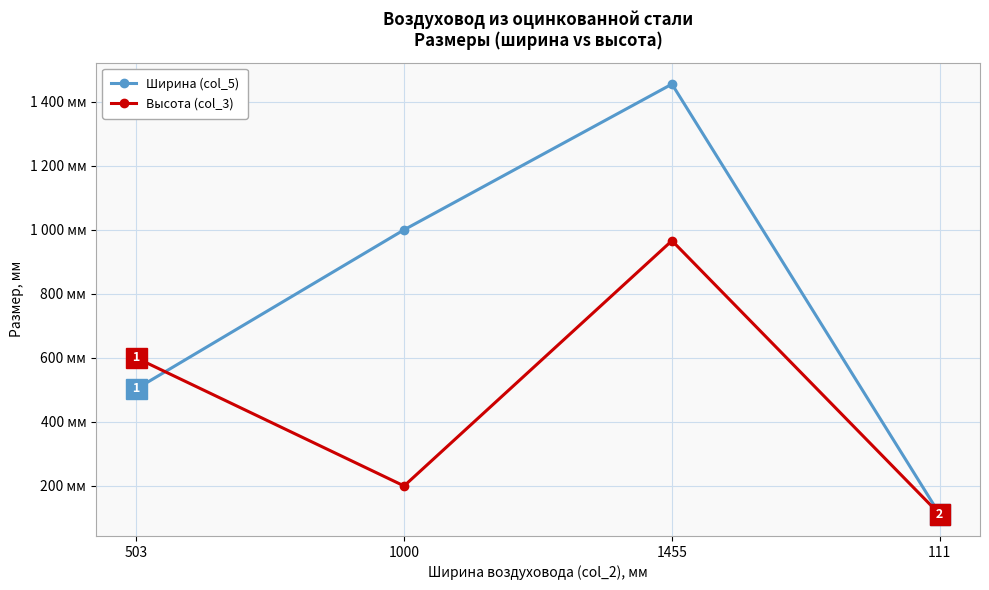

What are all the series names shown in the legend?

Ширина (col_5), Высота (col_3)